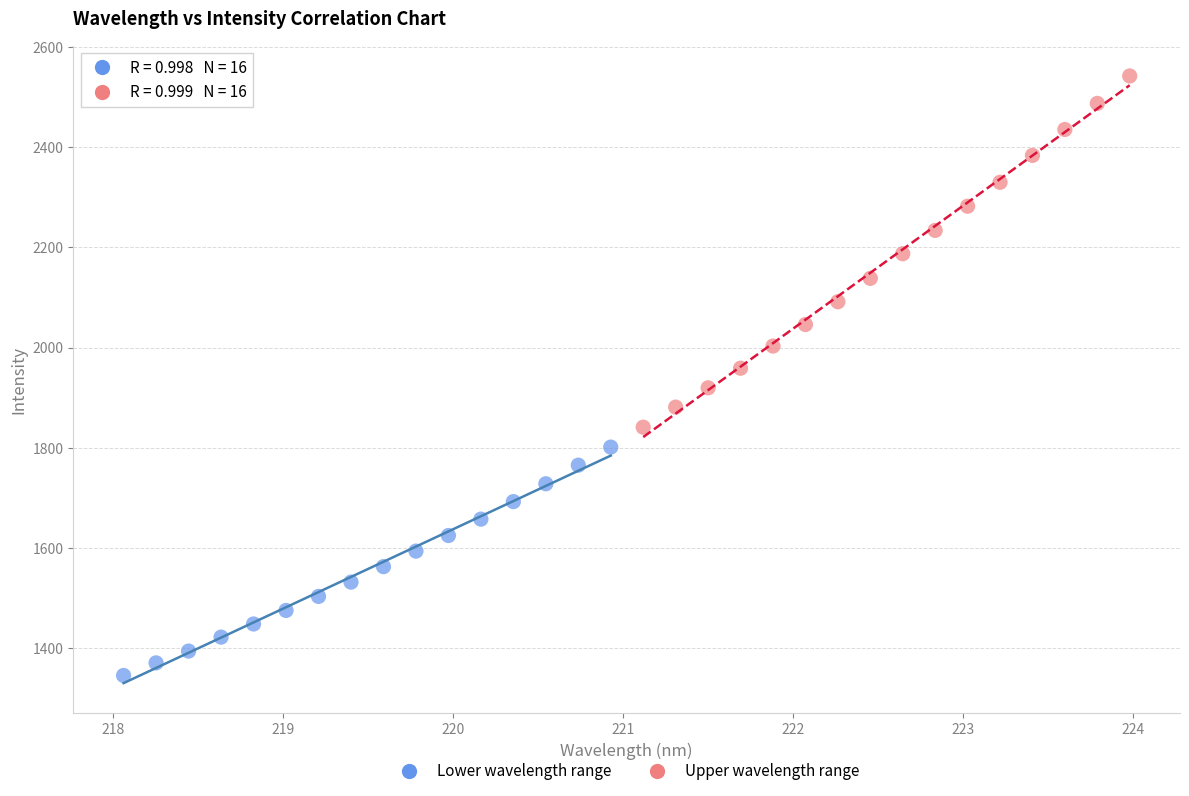

Which series reaches the maximum Y coordinate?

Upper wavelength range